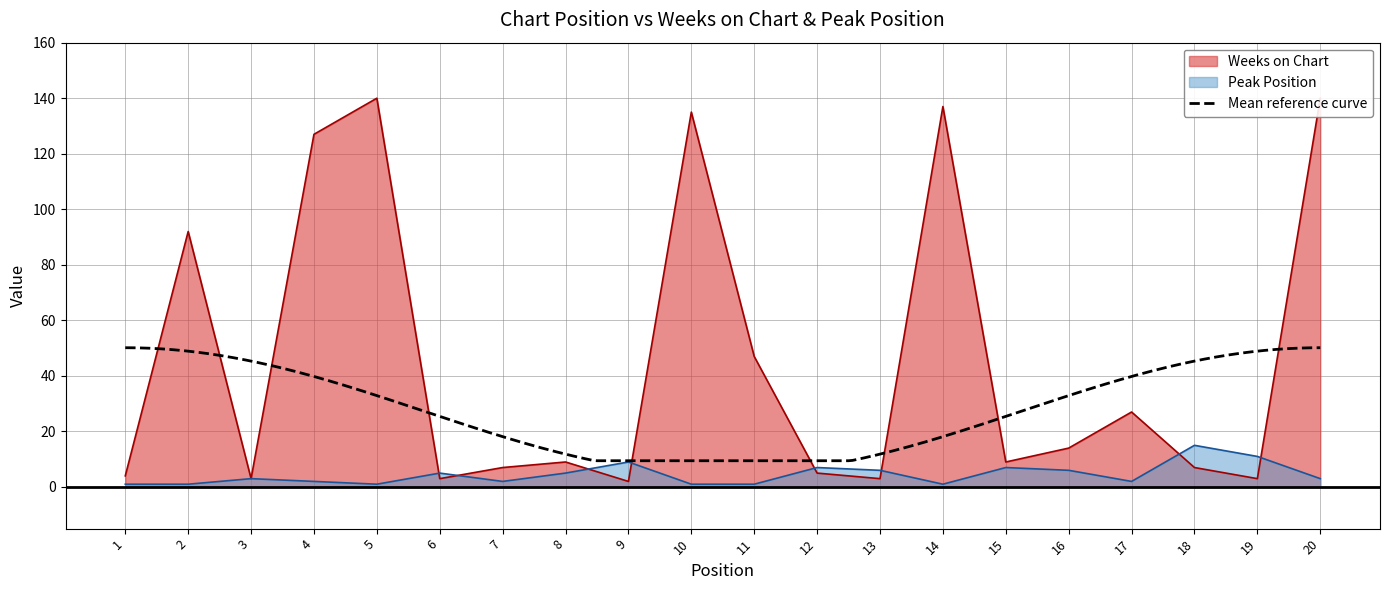

Where is Peak Position nearest to the value 8?

9